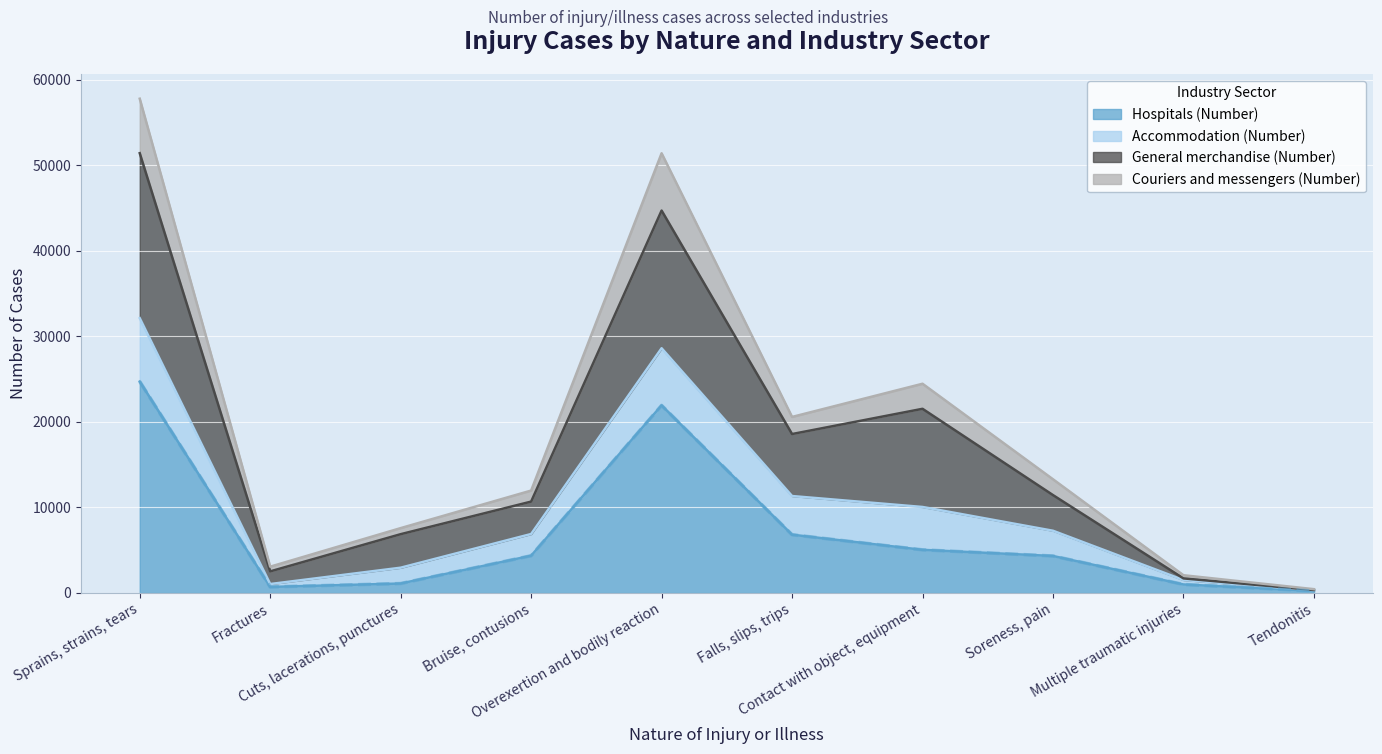

What are all the series names shown in the legend?

Hospitals (Number), Accommodation (Number), General merchandise (Number), Couriers and messengers (Number)